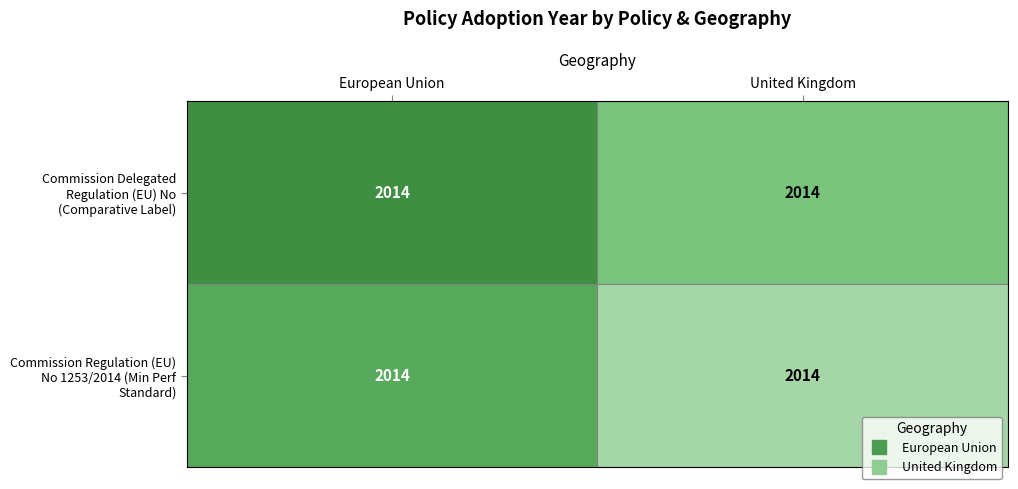

List the labels in order of Commission Regulation (EU) No 1253/2014 (Min Perf Standard) value, smallest first.

United Kingdom, European Union